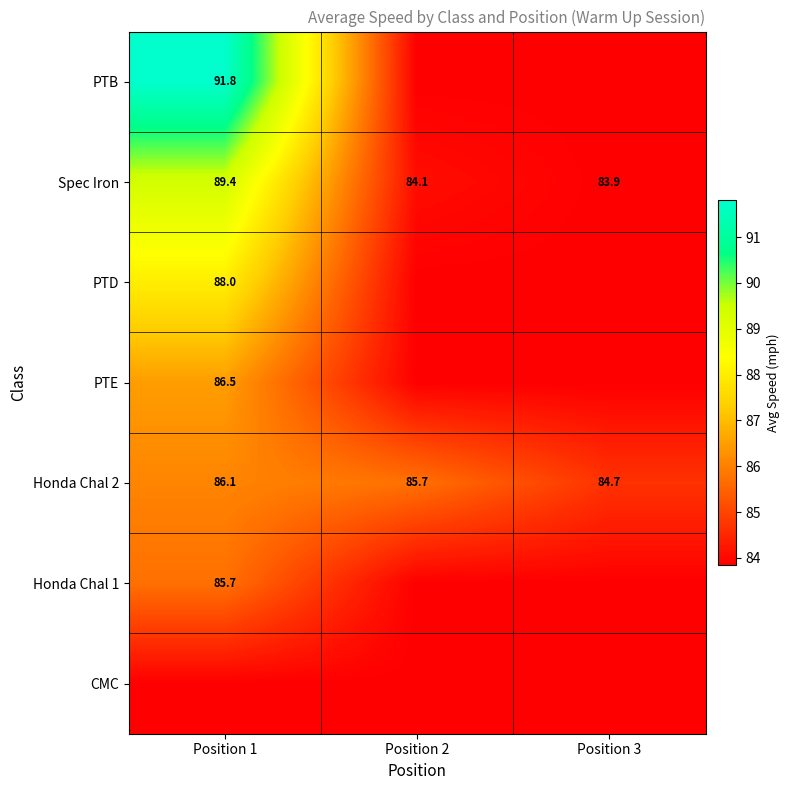

Count the number of data series in this chart.

7